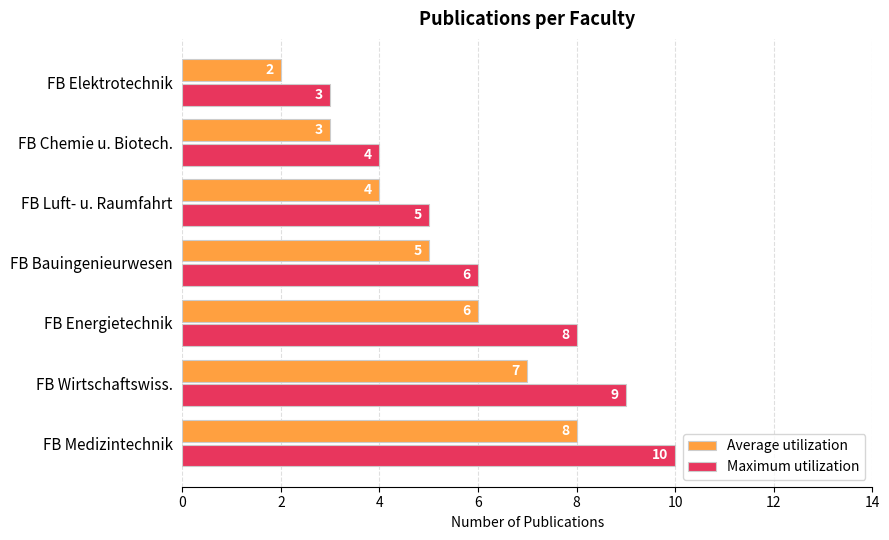

What is the total value across all series at FB Chemie u. Biotech.?

7